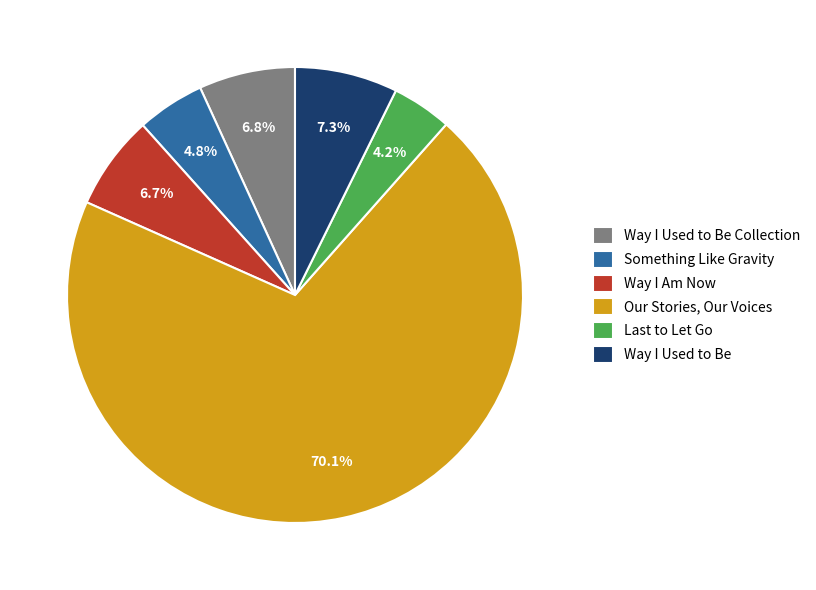

Which slice is the smallest?

Last to Let Go